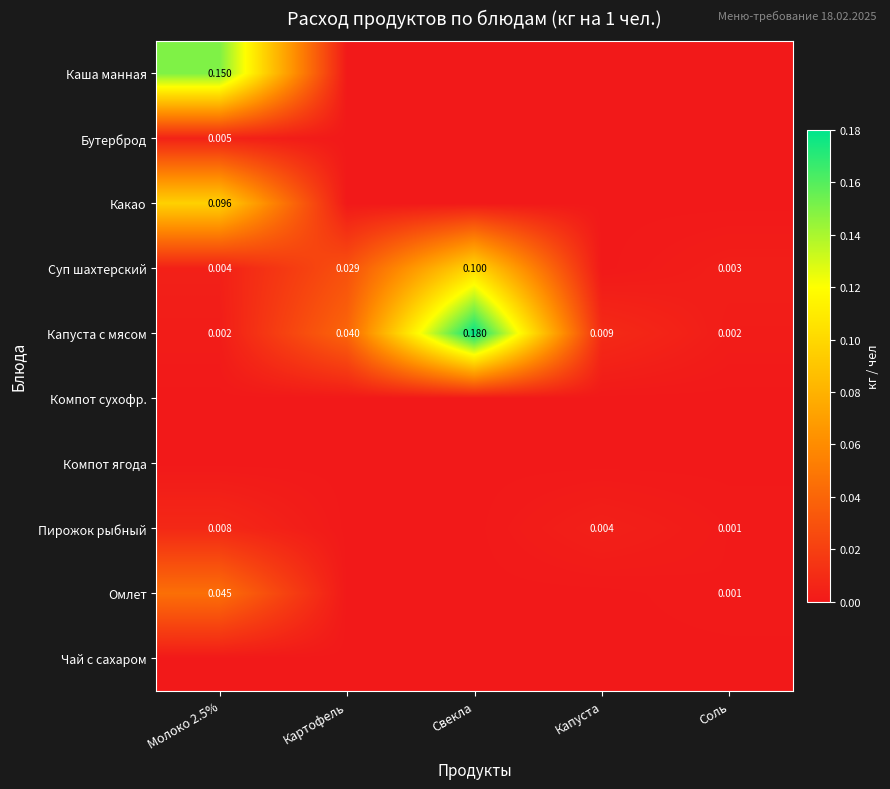

Between Свекла and Соль, which series saw the biggest shift?

Капуста с мясом